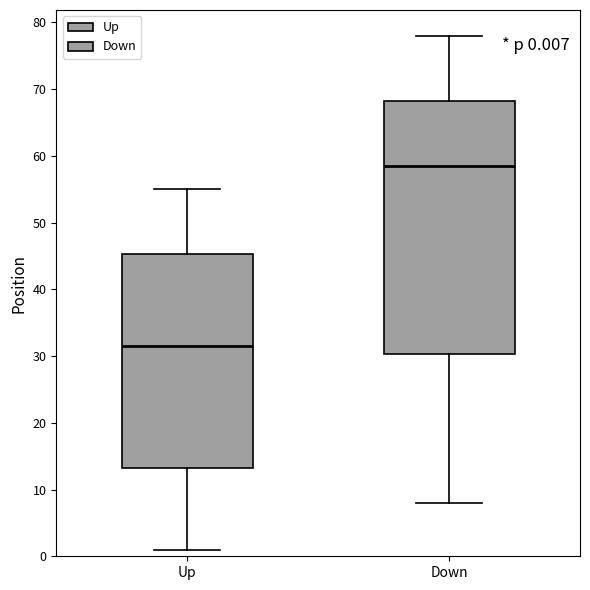

Comparing the boxes themselves (not the whiskers), which one is the tallest?

Down